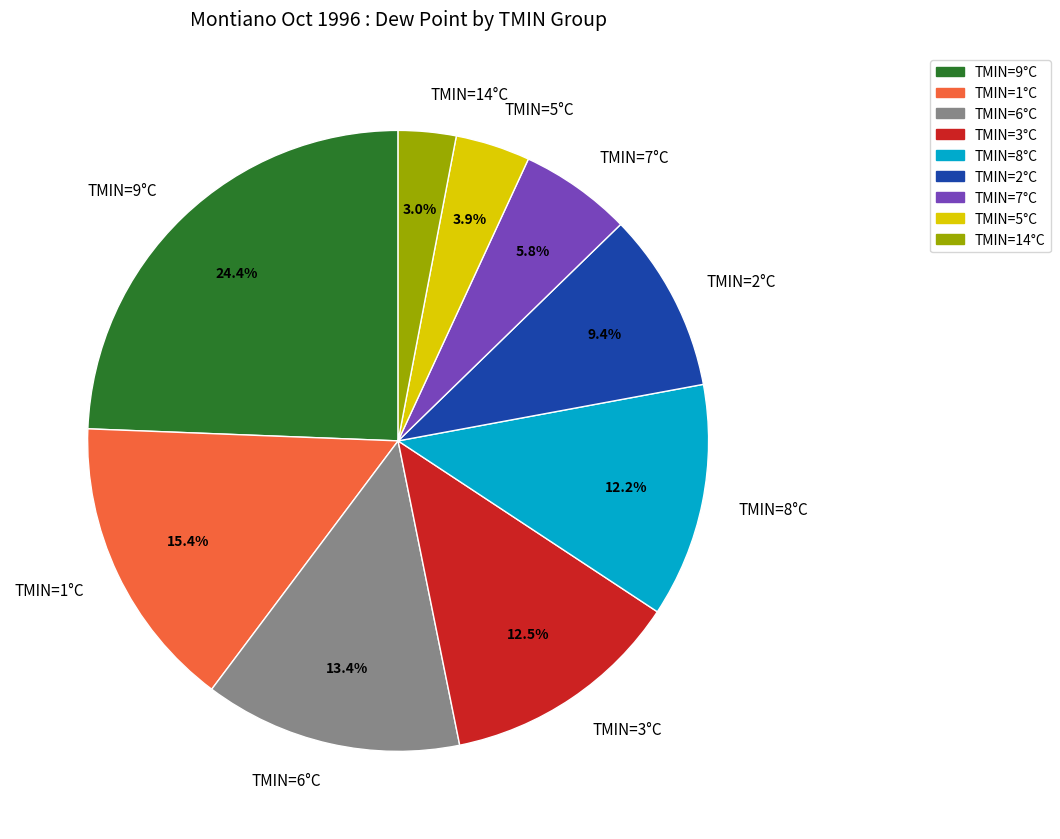

Between TMIN=5°C and TMIN=9°C, which is larger?

TMIN=9°C